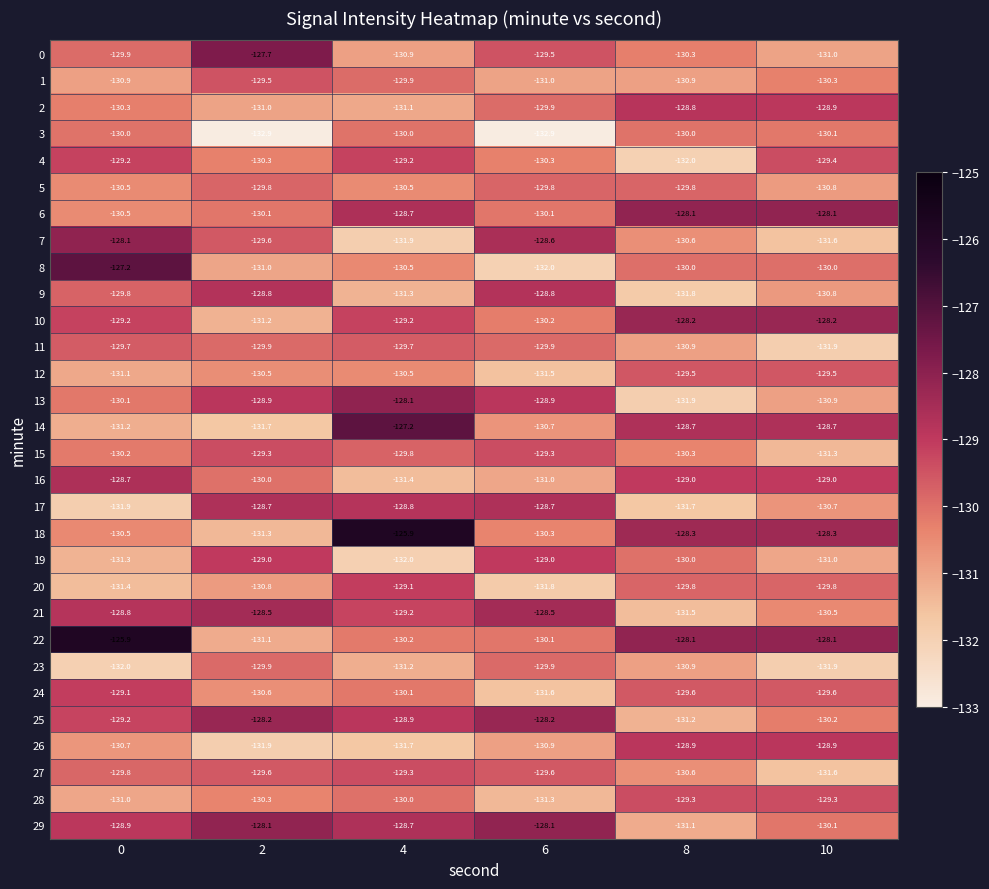

What is the difference between the 4 values at 4 and 8?

2.8